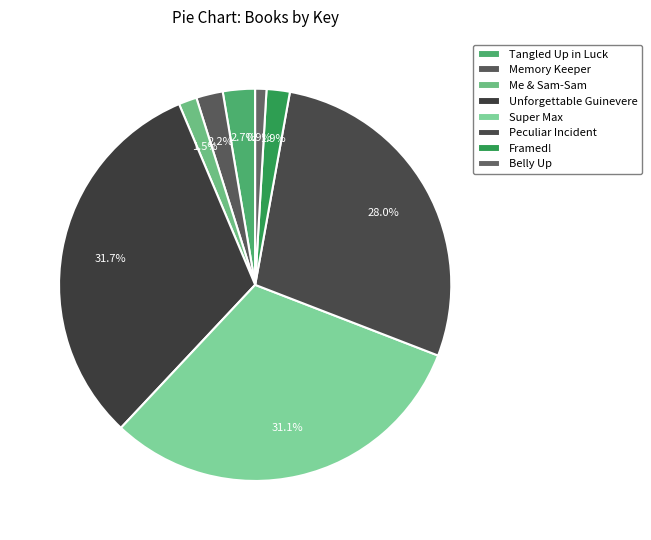

Rank the categories by value from lowest to highest.

Belly Up, Me and Sam-Sam Handle the Apocalypse, Framed!, Memory Keeper, Tangled Up in Luck, Peculiar Incident on Shady Street, Super Max and the Mystery of Thornwood, Unforgettable Guinevere St. Clair